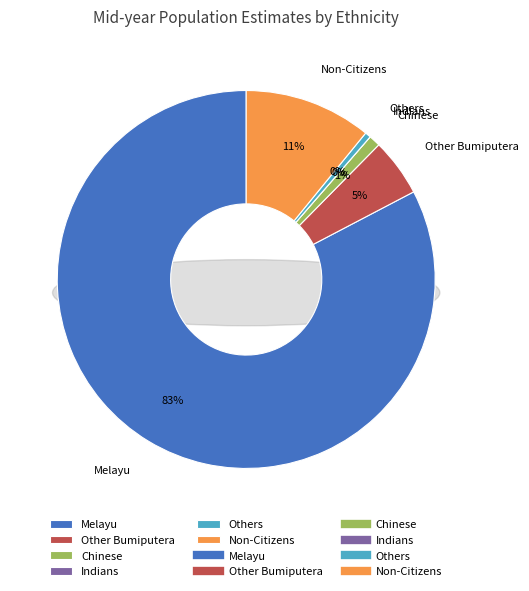

Which has a higher value, Melayu or Chinese?

Melayu